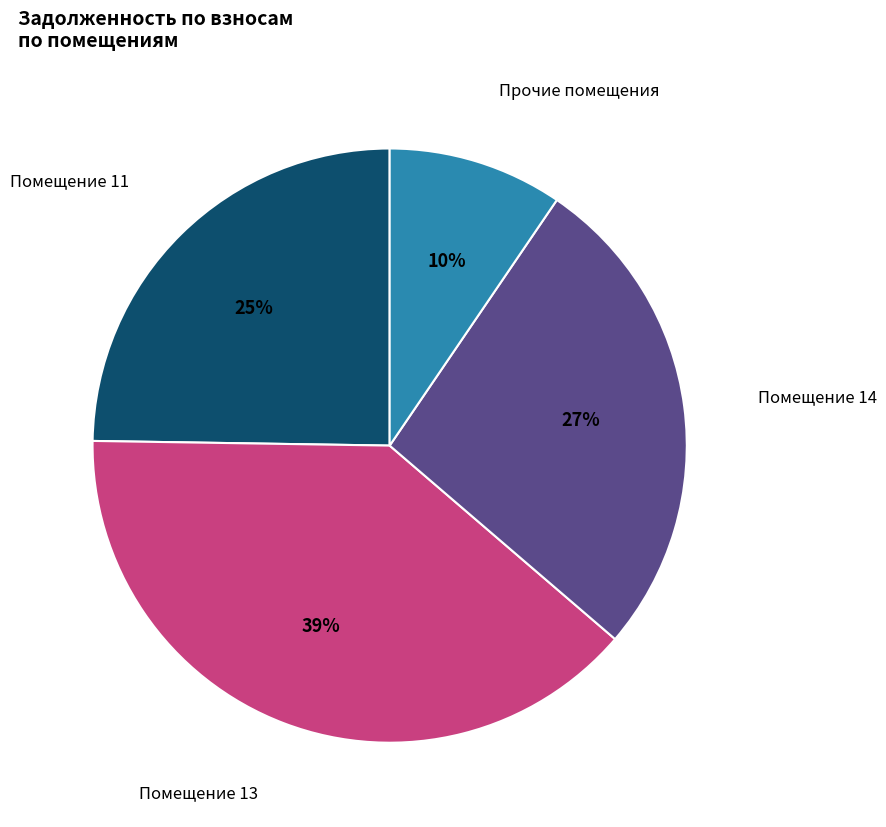

Is there a majority slice in this chart?

No